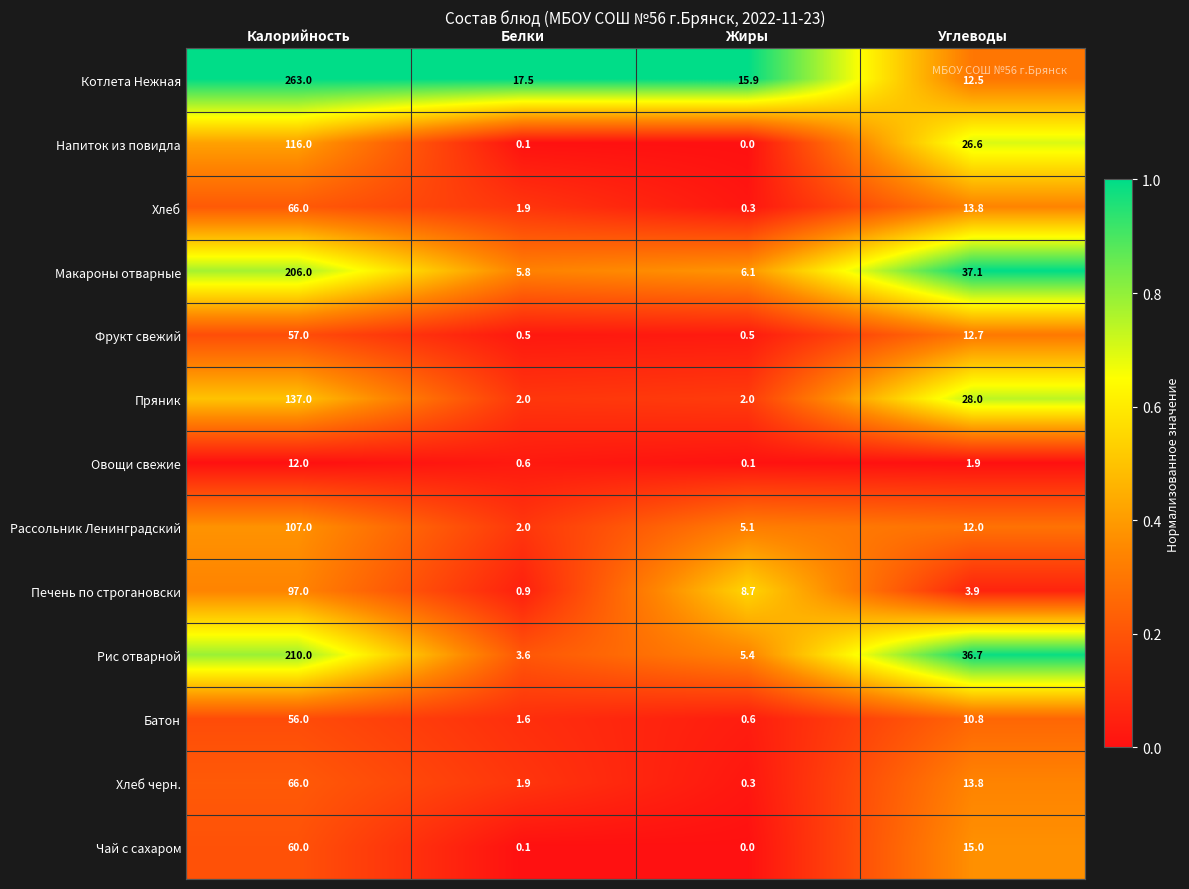

What is the average value of the Котлета Нежная series?

77.2